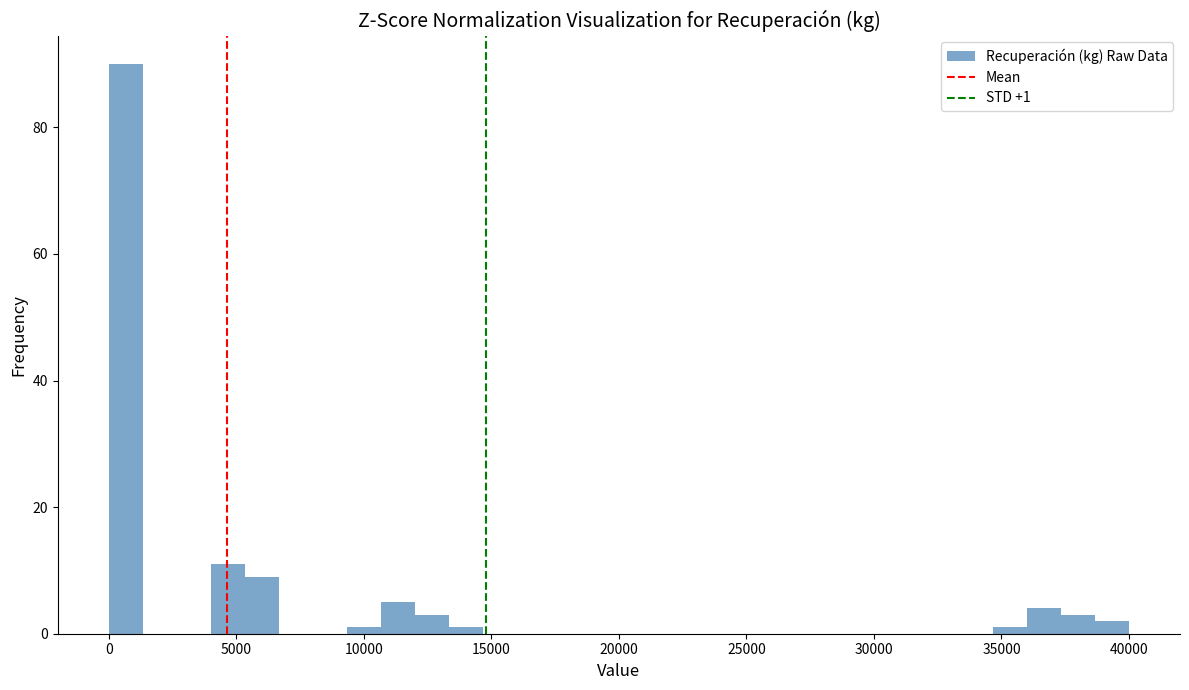

Read against the x-axis, roughly where is the centre of the tallest bar?

500